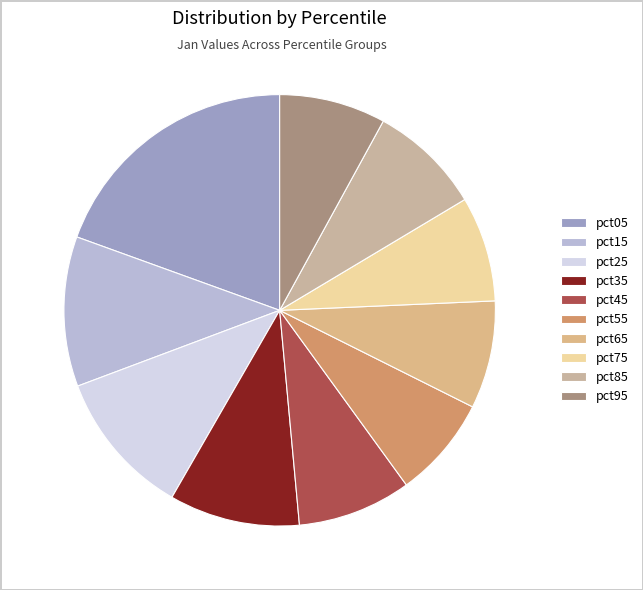

Rank the categories by value from highest to lowest.

pct05, pct15, pct25, pct35, pct45, pct85, pct65, pct95, pct75, pct55